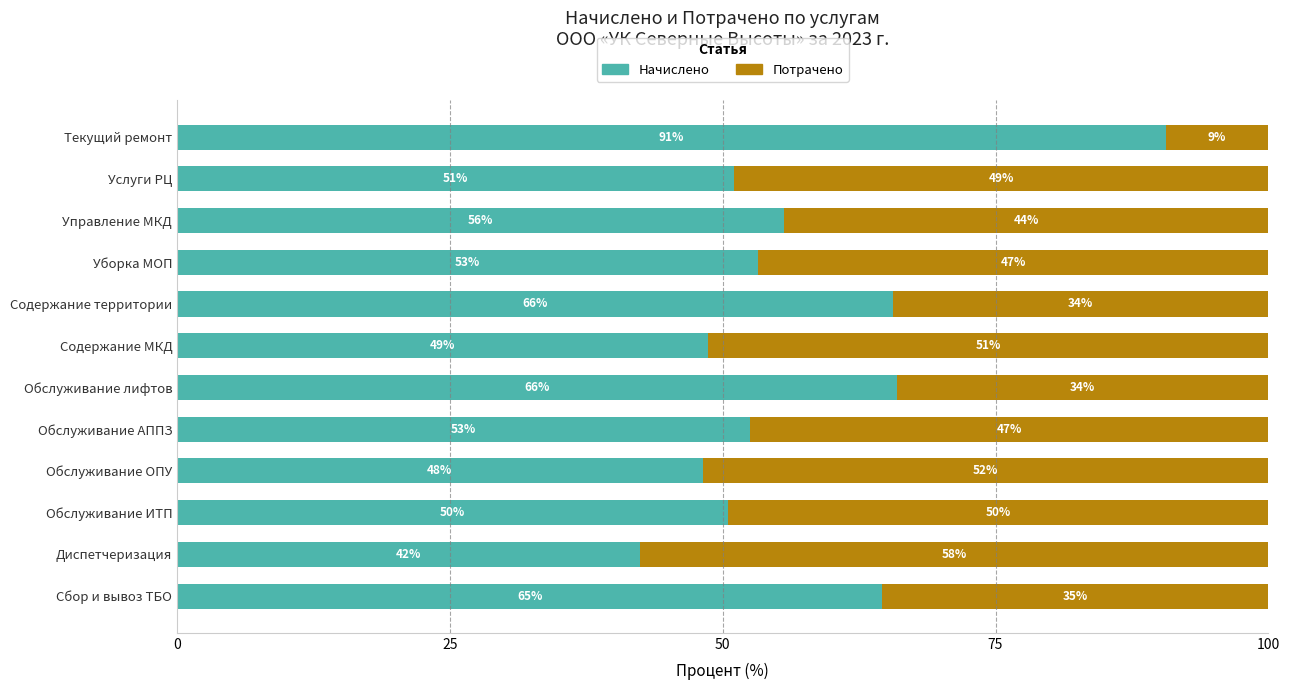

What is the difference between the Начислено values at Текущий ремонт and Содержание МКД?

42.0